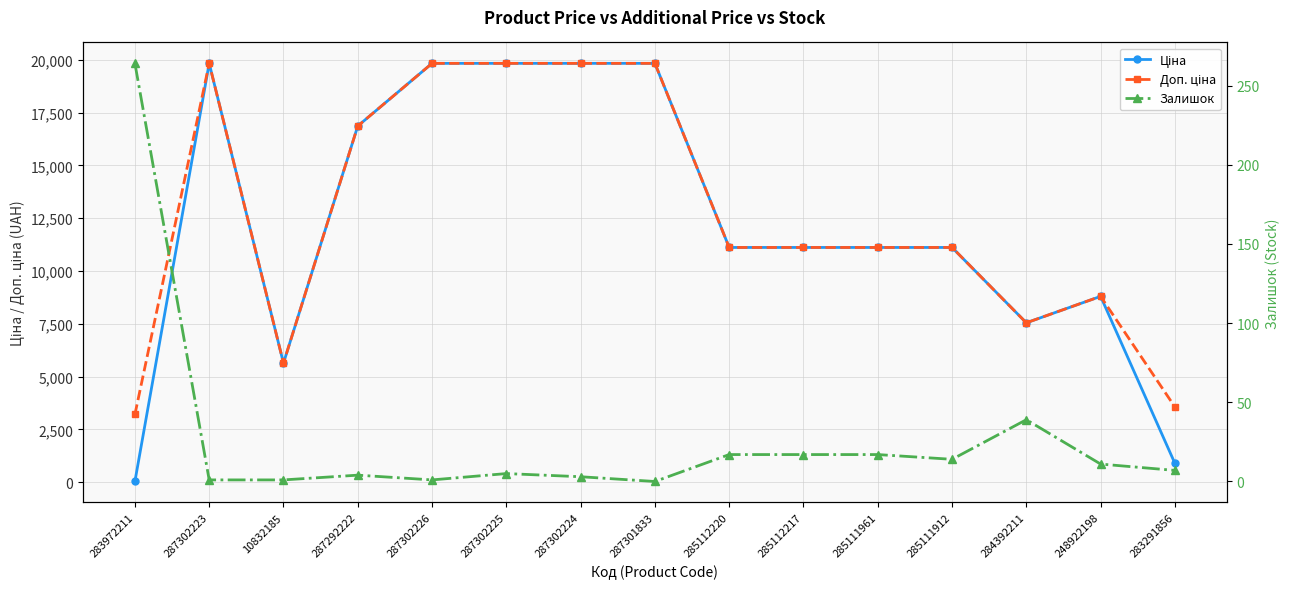

Which series changed the most between 287302225 and 283291856?

Ціна